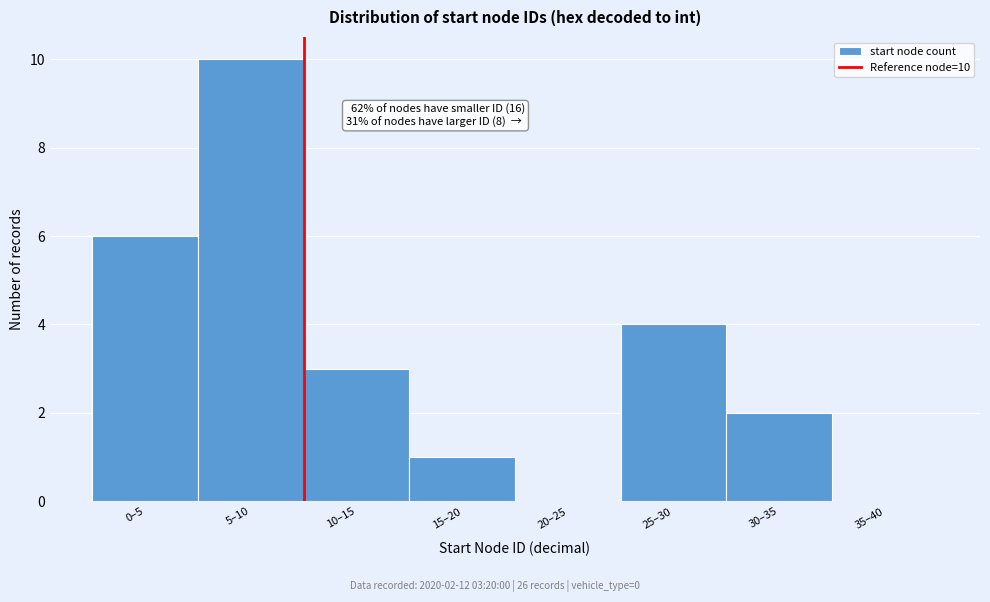

Reading right to left, what are all the values shown in this chart?

35–40=0	30–35=2	25–30=4	20–25=0	15–20=1	10–15=3	5–10=10	0–5=6